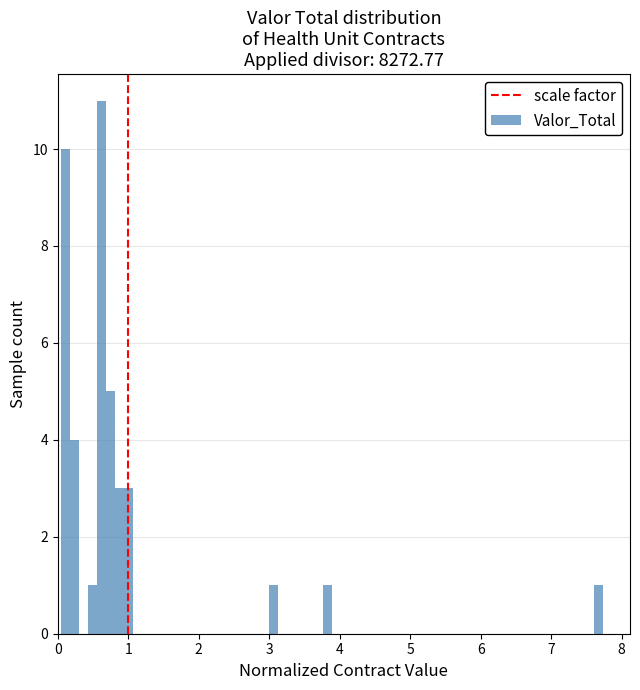

Read against the x-axis, roughly where is the centre of the tallest bar?

0.6